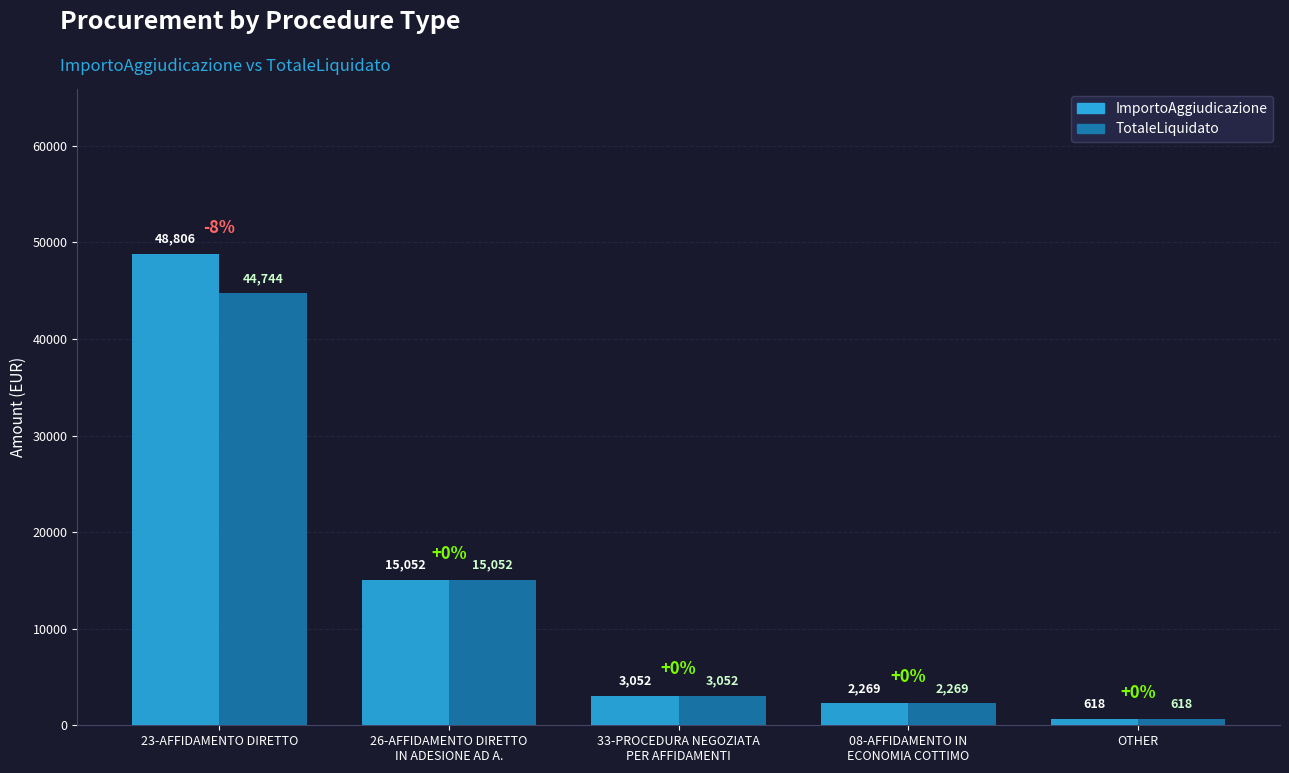

Does the chart contain any negative values?

No